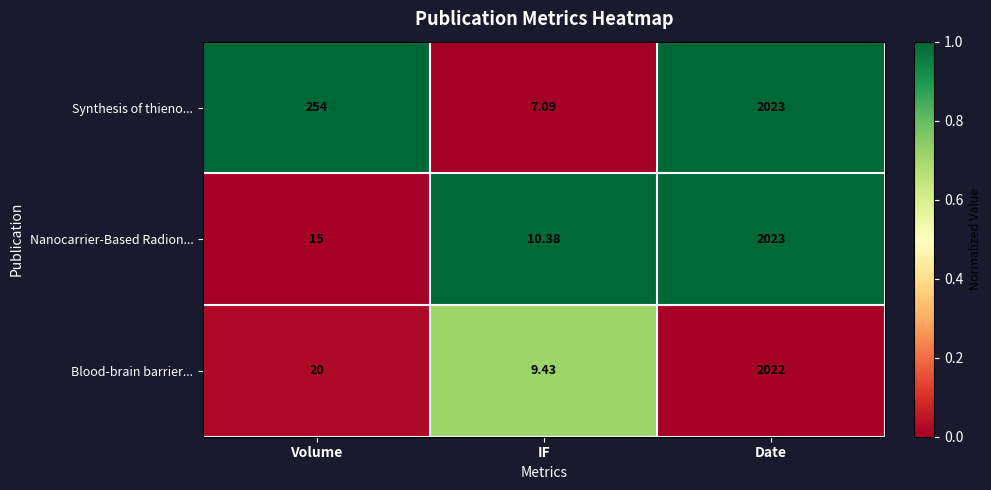

At which category is the sum across all series the highest?

Date